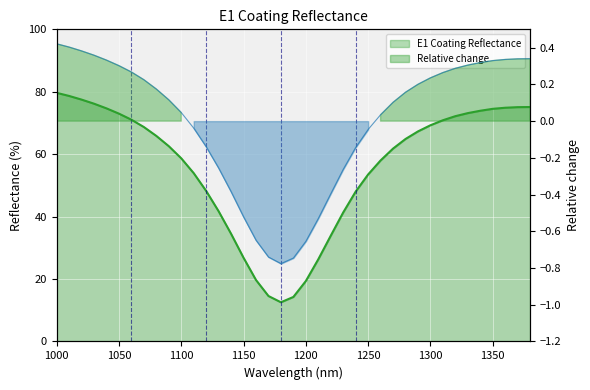

At which label does the data first exceed 64?

1000